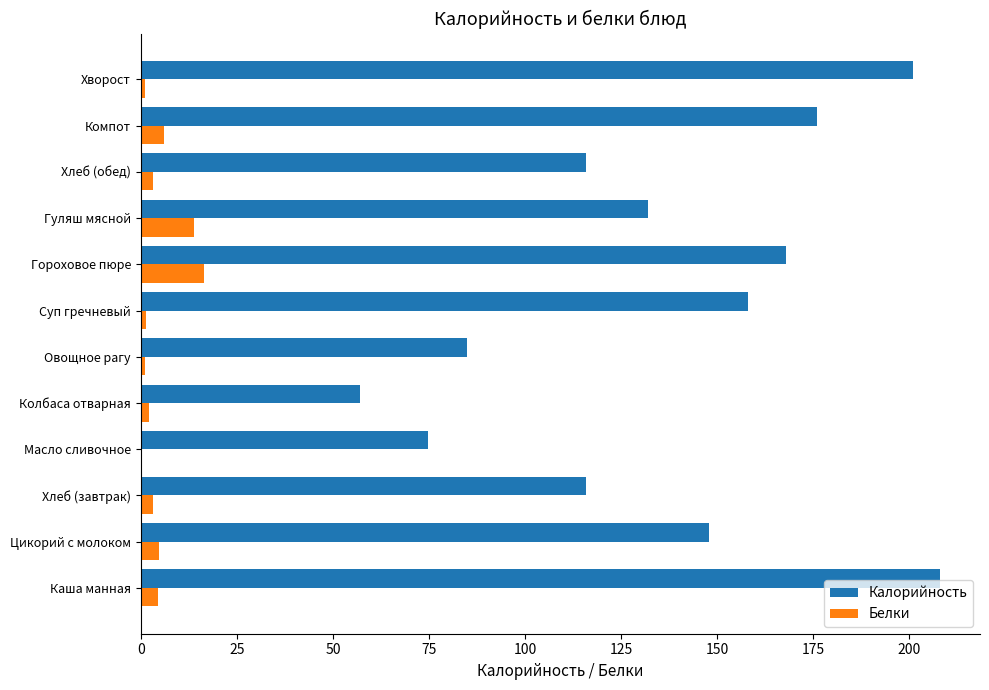

What is the maximum value for Калорийность?

208.0